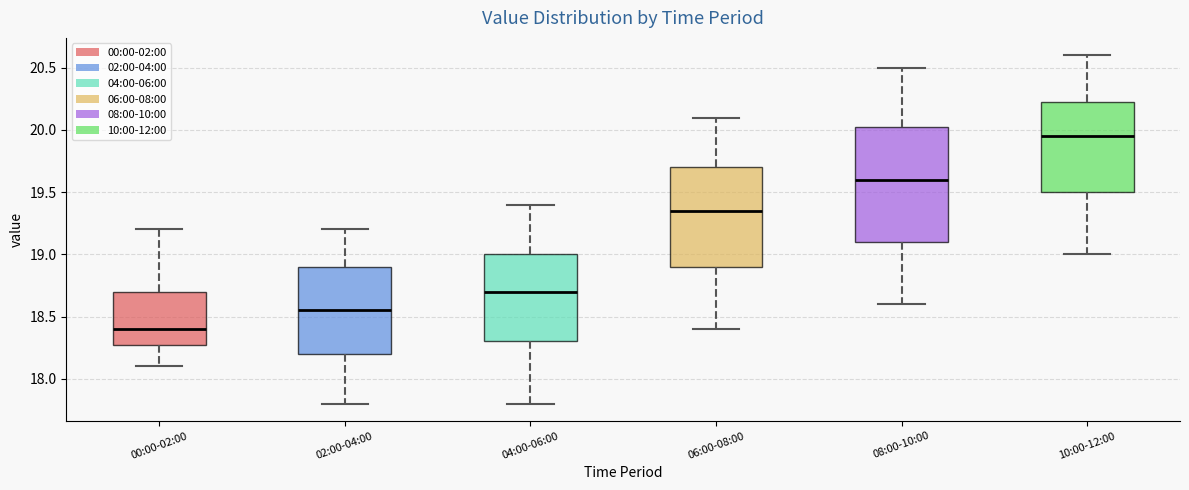

Comparing the boxes themselves (not the whiskers), which one is the tallest?

08:00-10:00